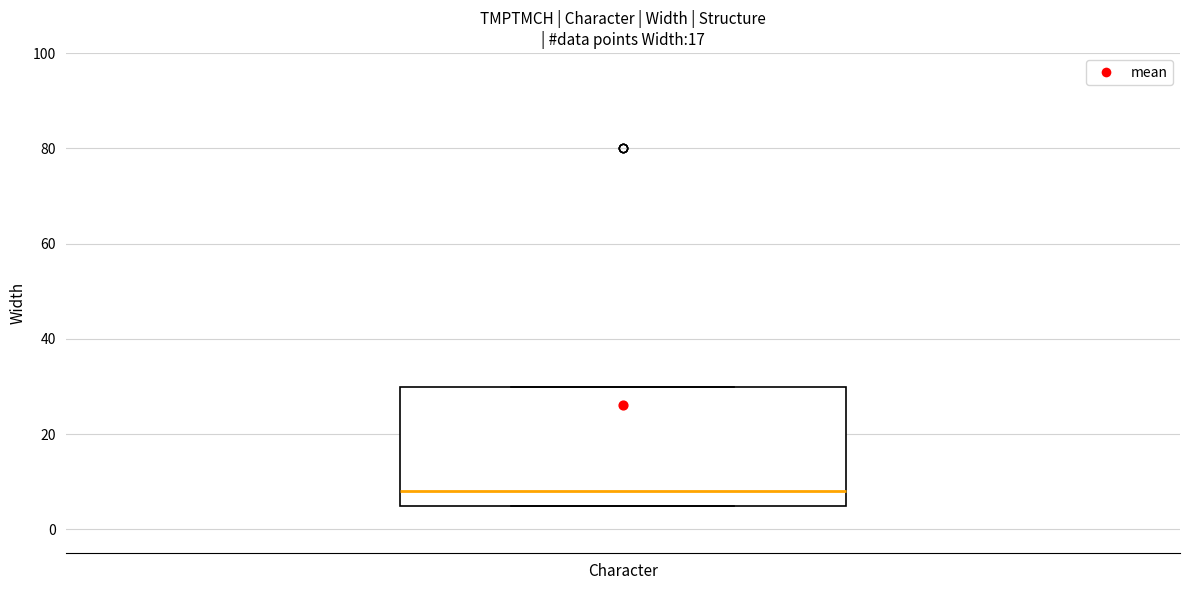

Where is the lower edge of the box for Character on the y-axis? The values are not printed on the chart, so give them approximately, as read against the axis.

6